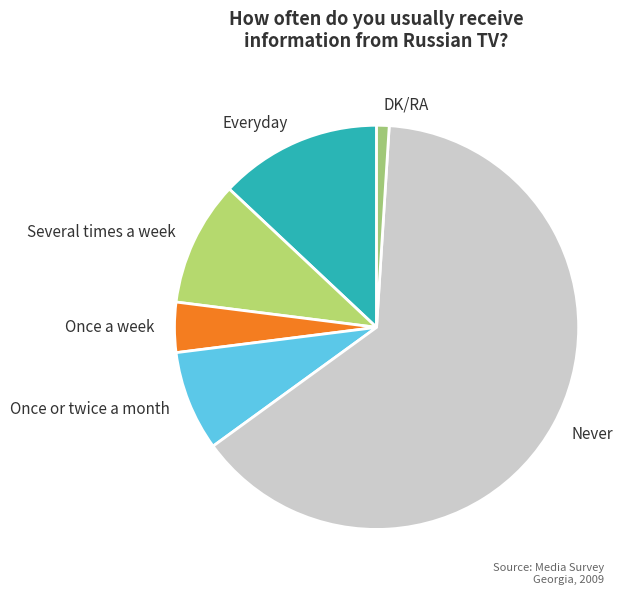

How many slices are in this pie chart?

6